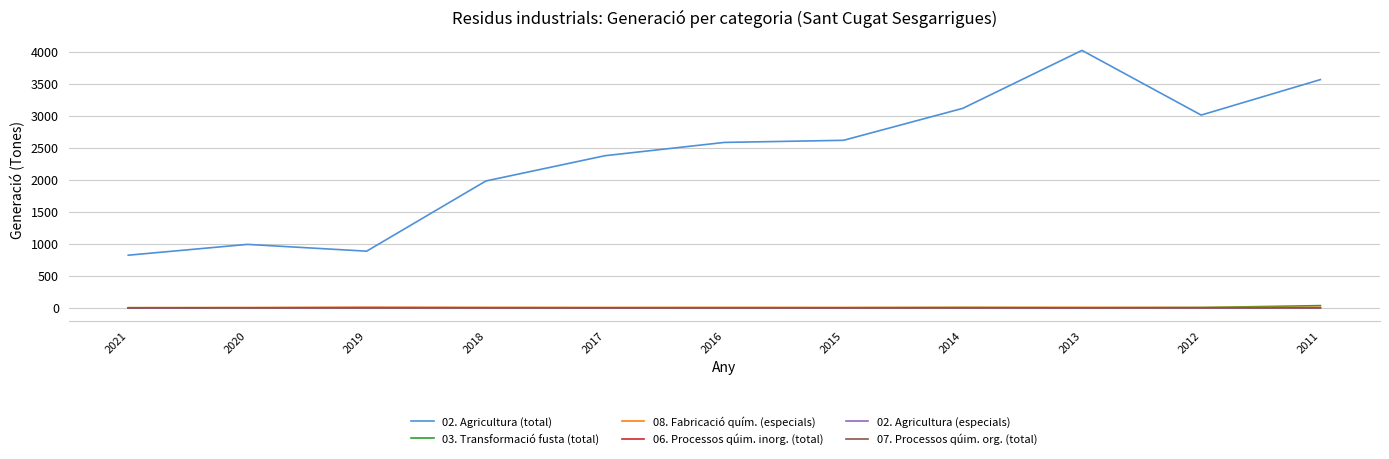

Which series has the largest range (max minus min)?

02. Agricultura (total)